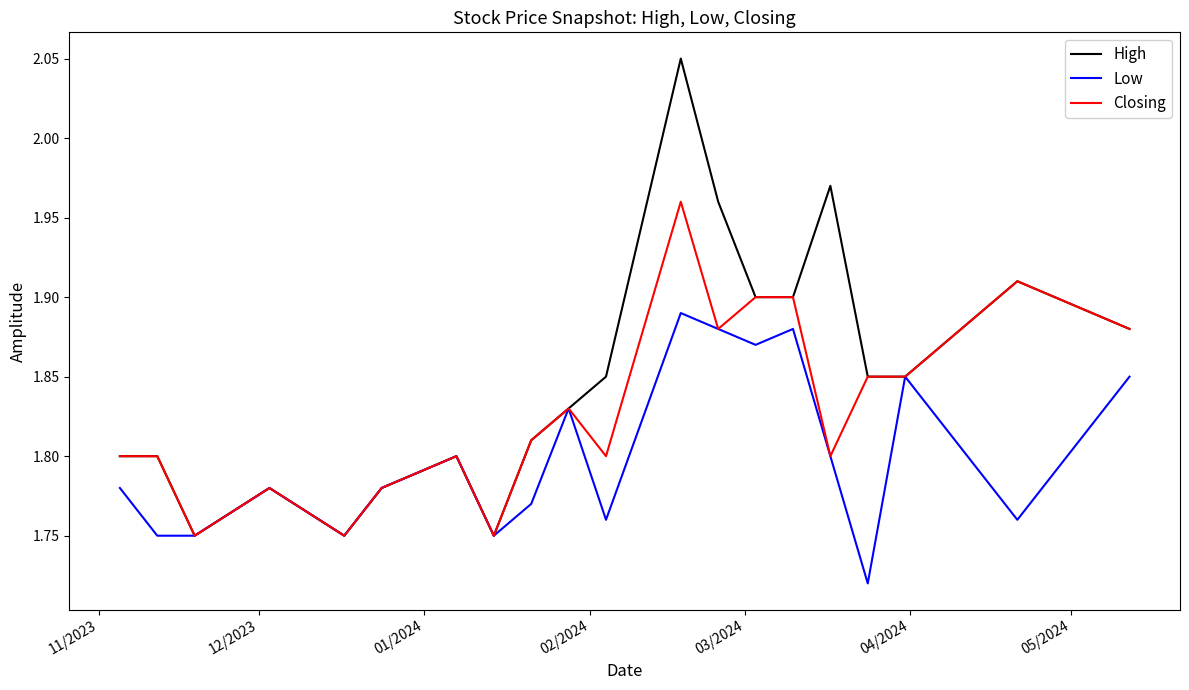

Rank the series by their maximum value, from lowest to highest.

Low, Closing, High